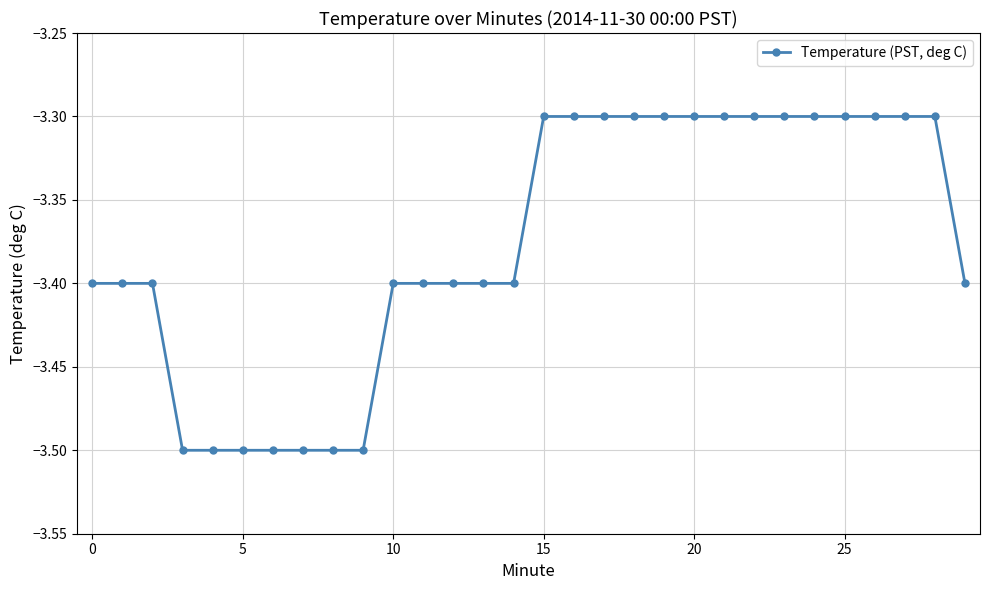

Reading left to right, extract all data points from this chart.

-3.4	-3.4	-3.4	-3.5	-3.5	-3.5	-3.5	-3.5	-3.5	-3.5	-3.4	-3.4	-3.4	-3.4	-3.4	-3.3	-3.3	-3.3	-3.3	-3.3	-3.3	-3.3	-3.3	-3.3	-3.3	-3.3	-3.3	-3.3	-3.3	-3.4